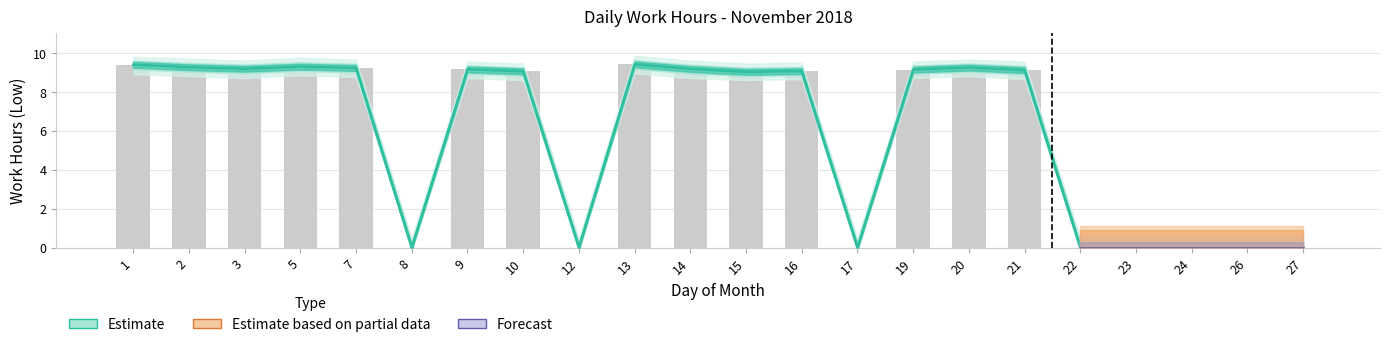

At which category is the sum across all series the highest?

13